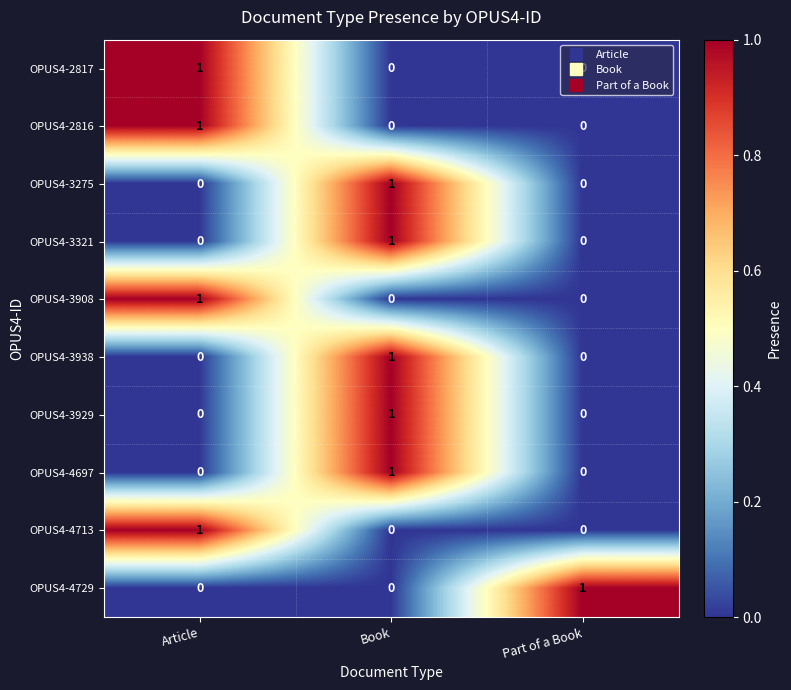

How many OPUS4-4697 values are between 0 and 1?

3